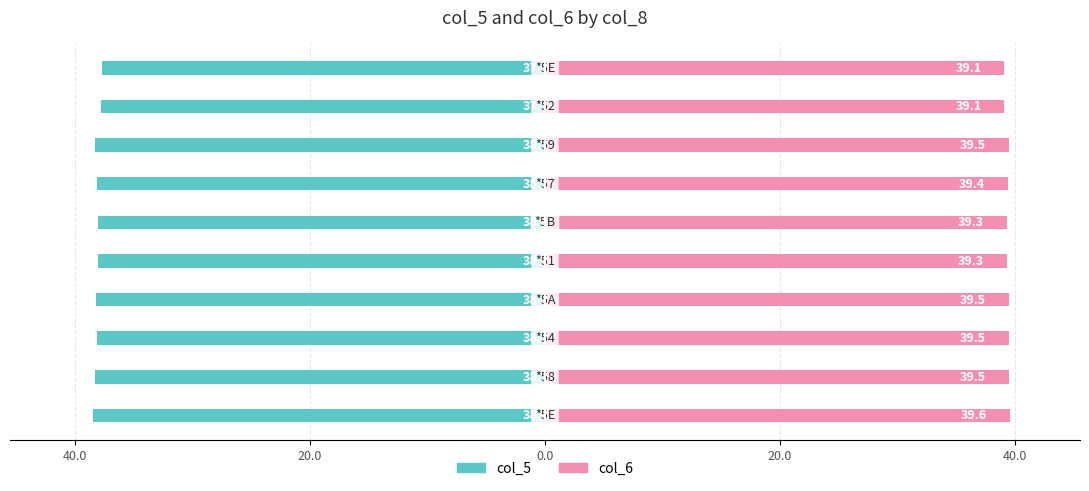

What is the sum of all col_6 values?

393.6